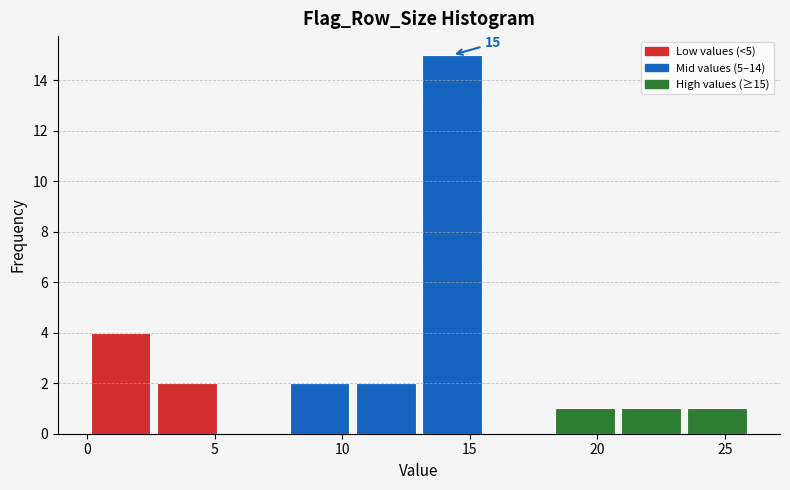

Over which range of the x-axis is the bar tallest?

13.0 to 15.6